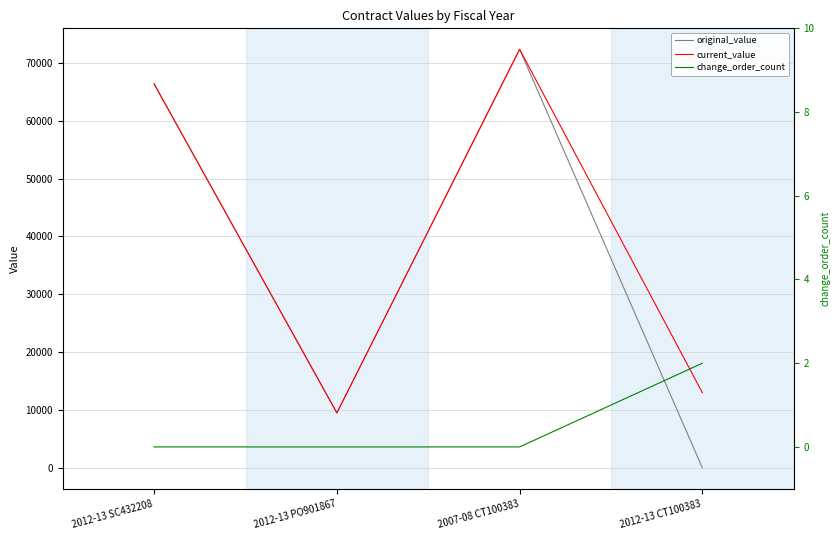

What is the label of the 4th point from the left?

2012-13 CT100383